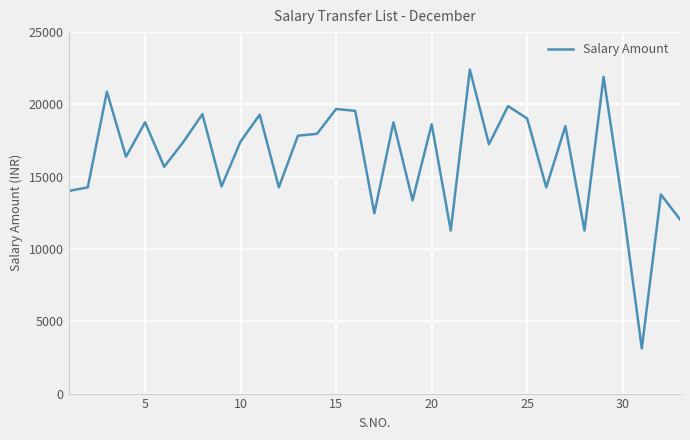

What is the difference between the maximum and minimum values?

19292.0